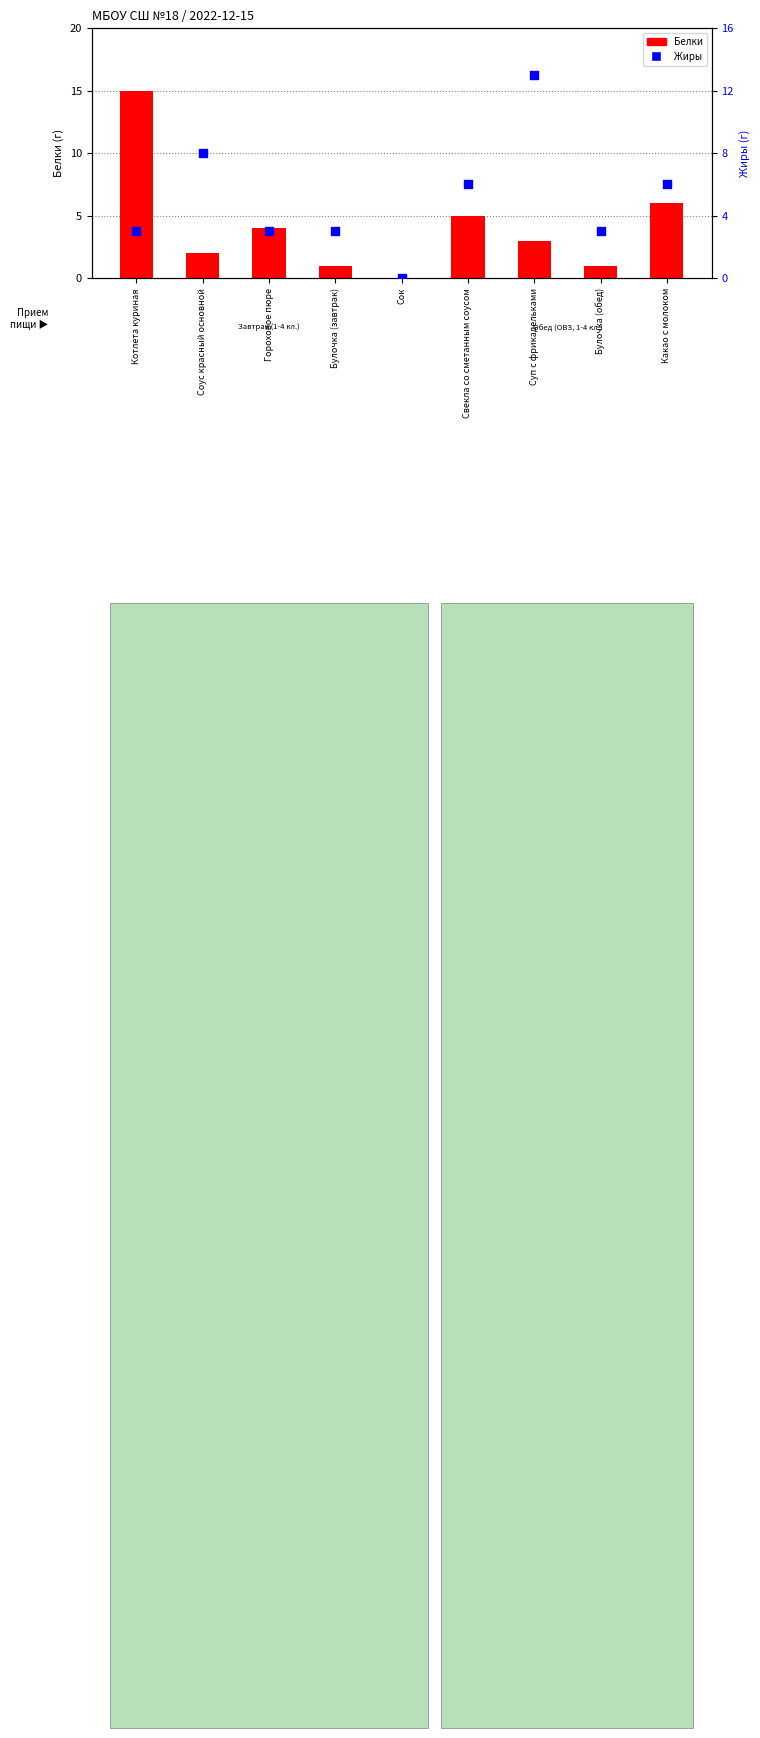

What is the total value across all series at Соус красный основной?

10